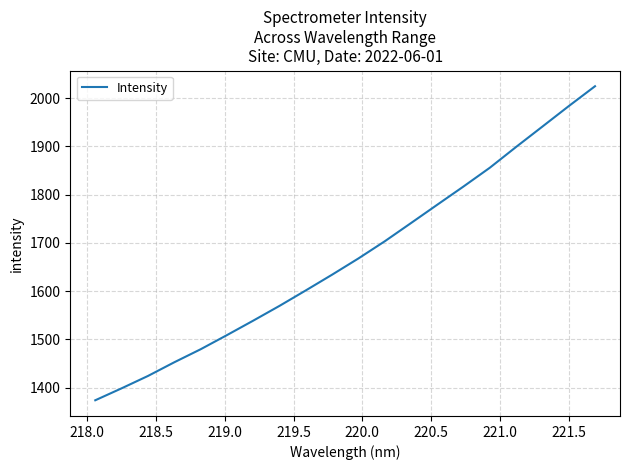

What is the greatest value displayed?

2024.4